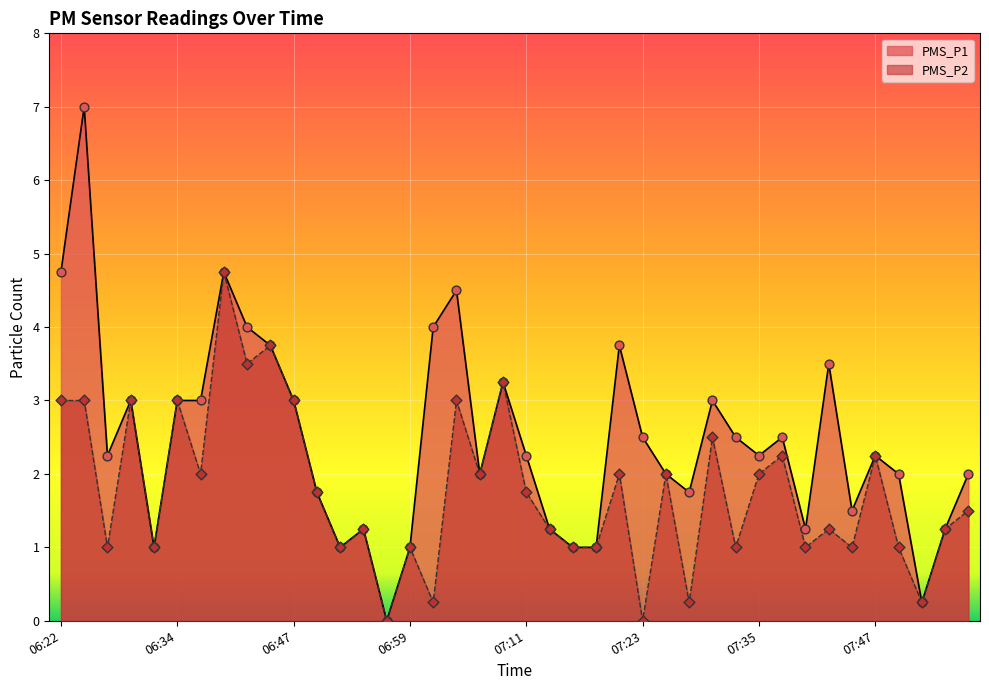

Which series has the largest total across all categories?

PMS_P1